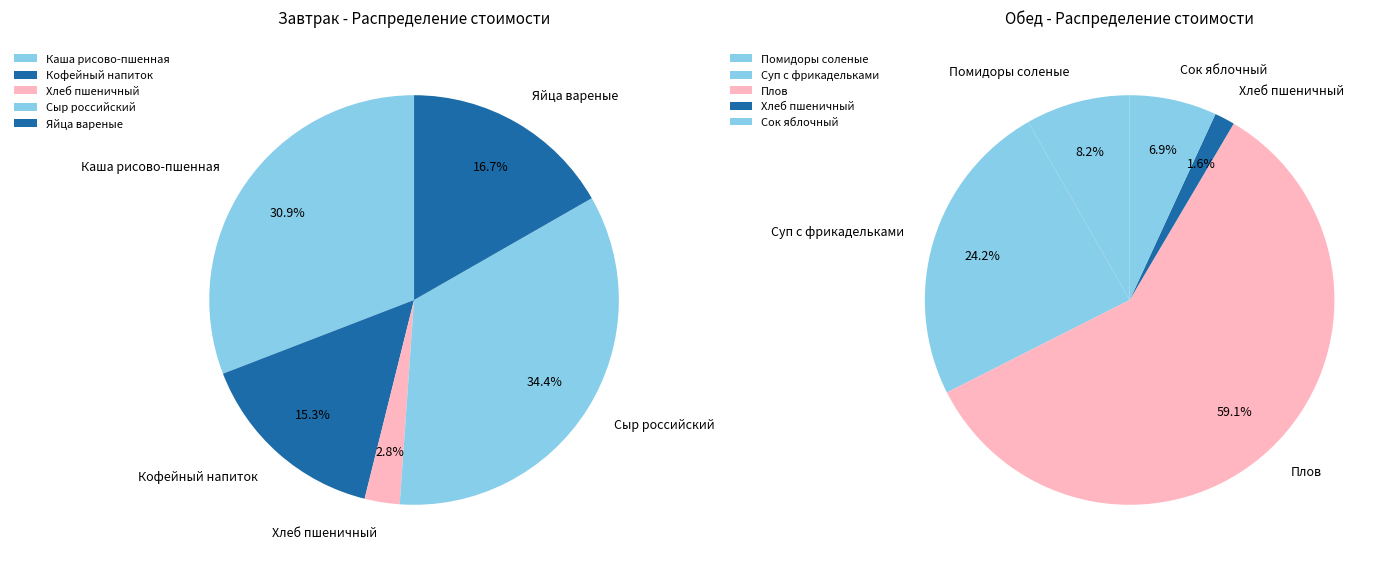

To the nearest percent, what percentage of the pie is Обед?

15%